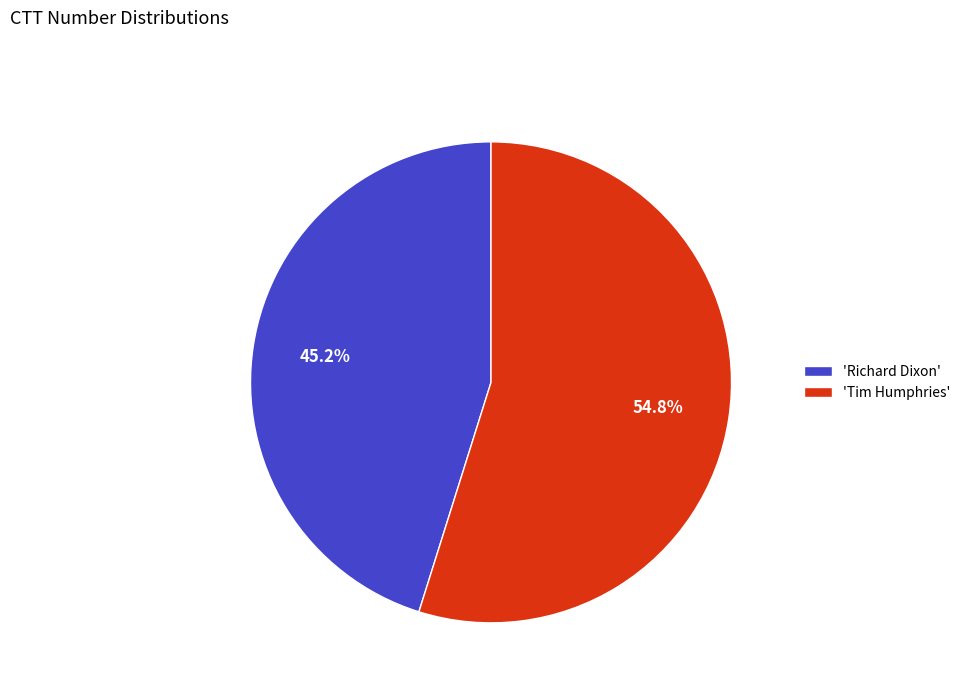

Which category has the biggest portion of the pie?

'Tim Humphries'